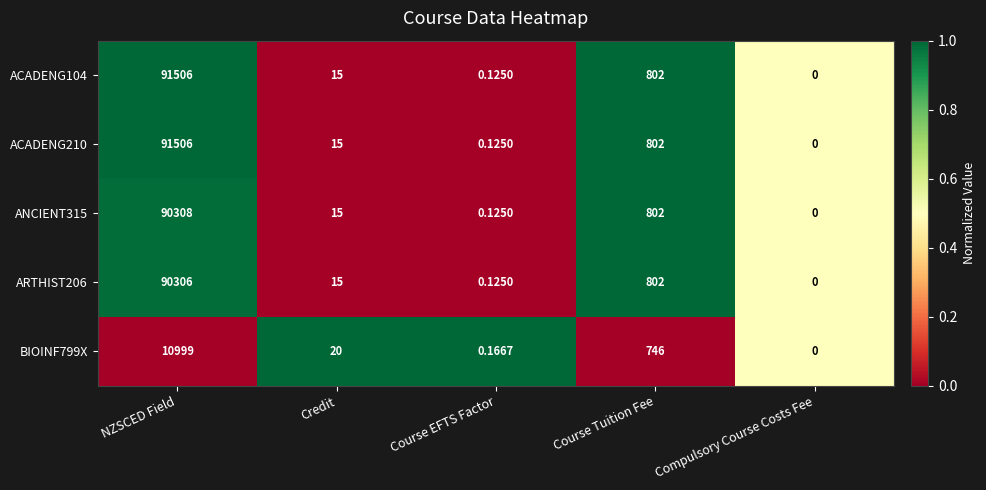

What is the maximum value shown in the chart?

91506.0